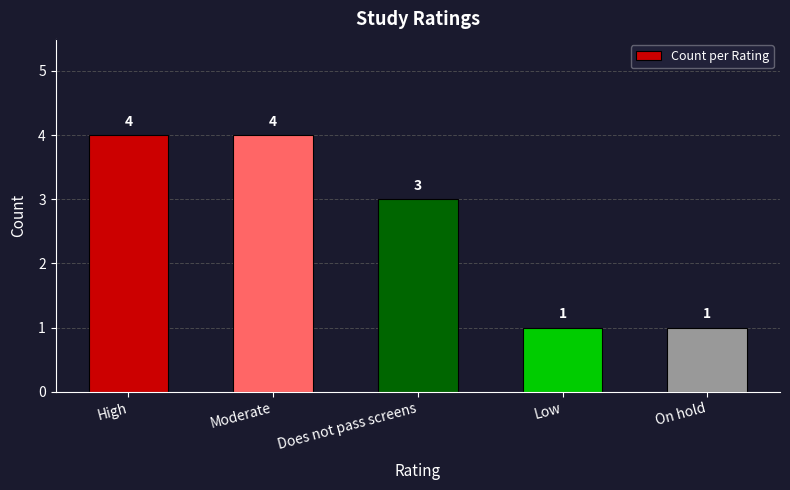

What is the value of the 4th bar from the left?

1